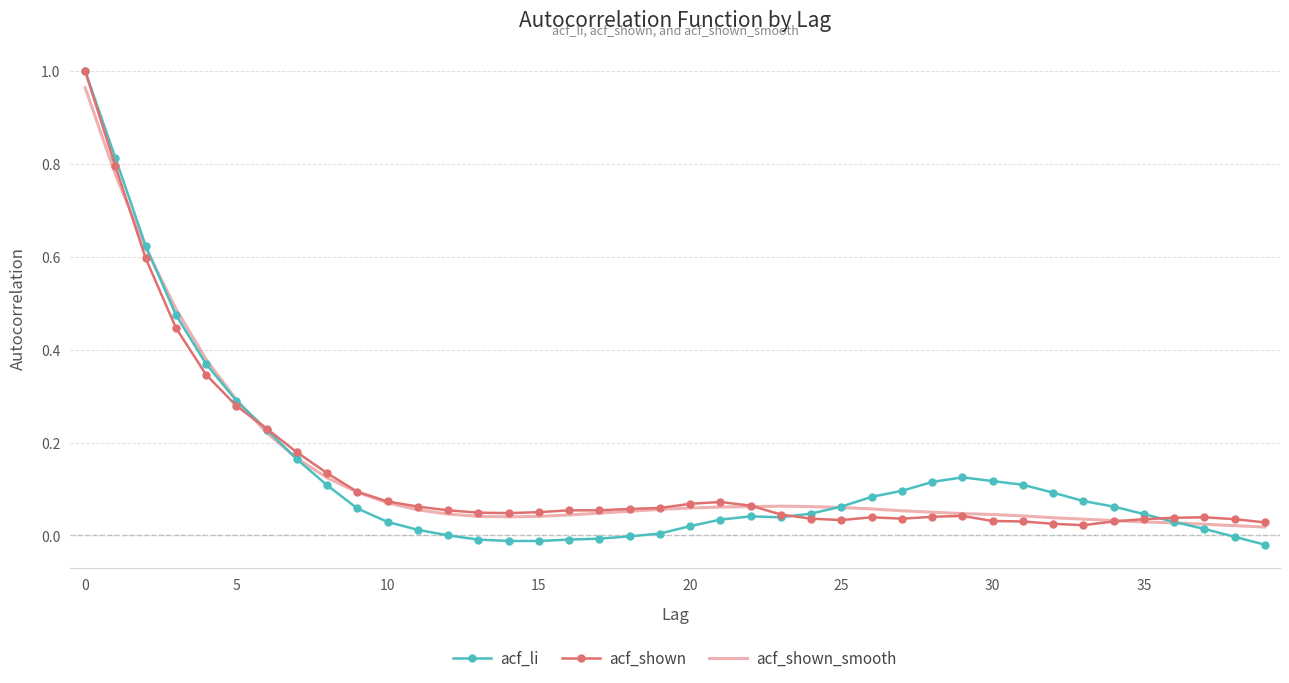

Which series has the largest range (max minus min)?

acf_li